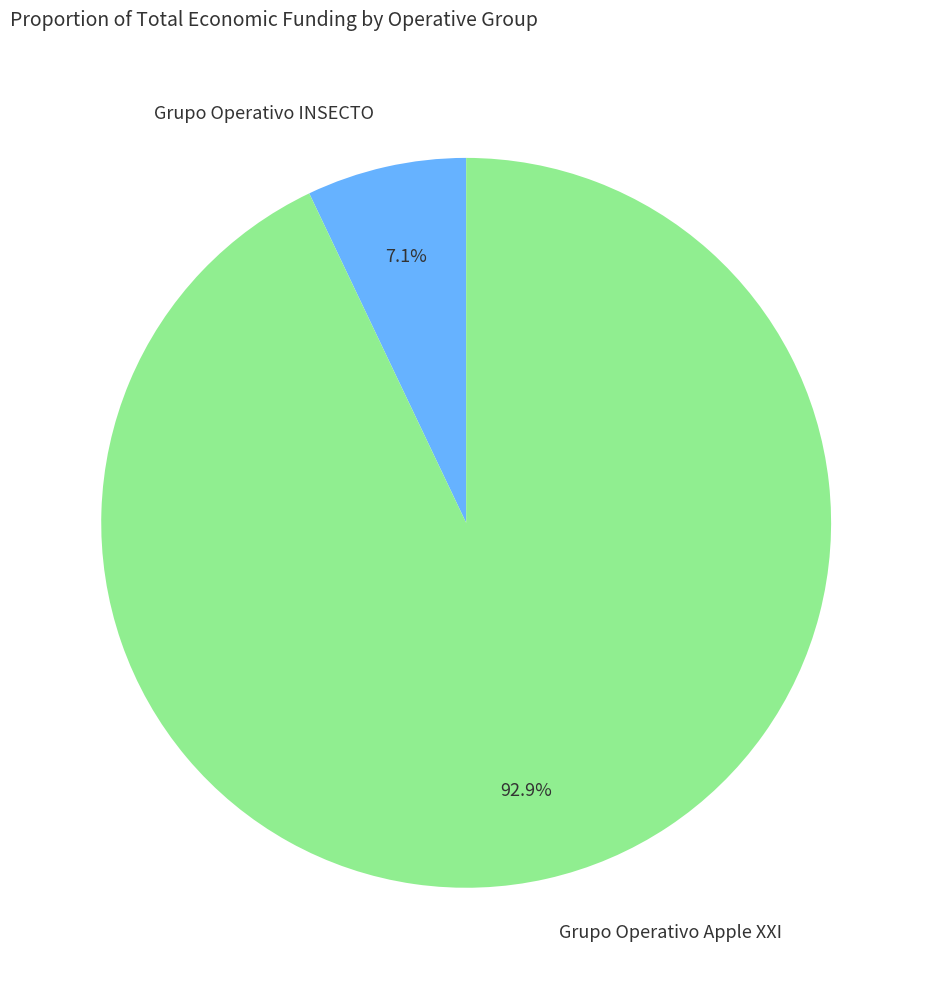

To the nearest percent, what is the combined percentage of Grupo Operativo INSECTO and Grupo Operativo Apple XXI?

100%